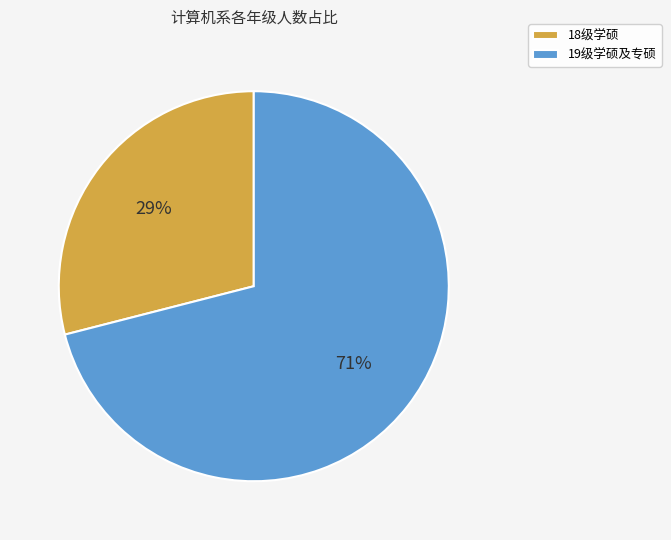

Do 18级学硕 and 19级学硕及专硕 together represent more than half of the pie?

Yes